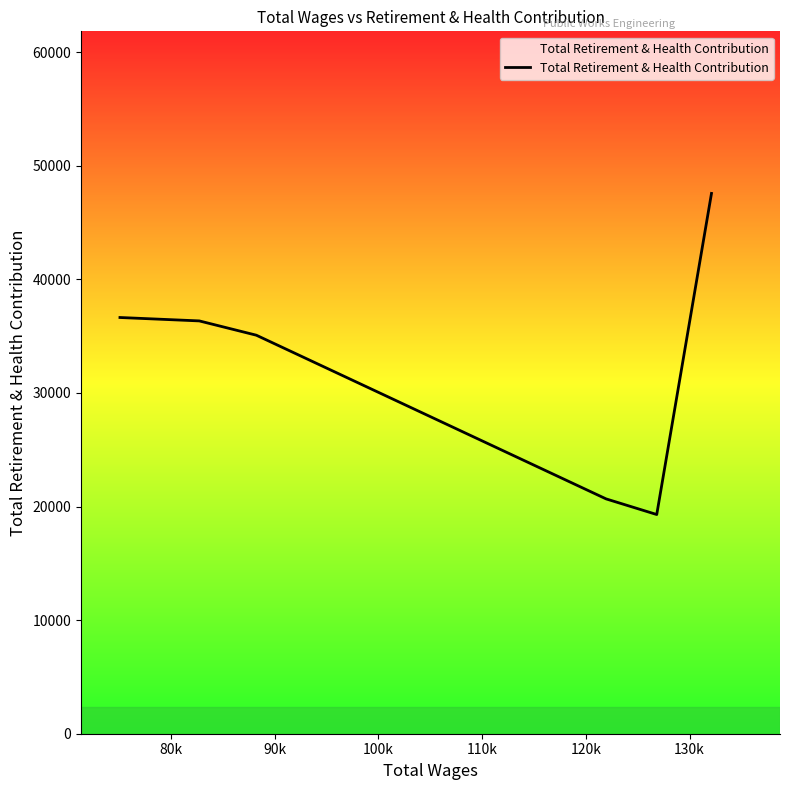

True or false: there are more than 1 points higher than both neighbors.

False